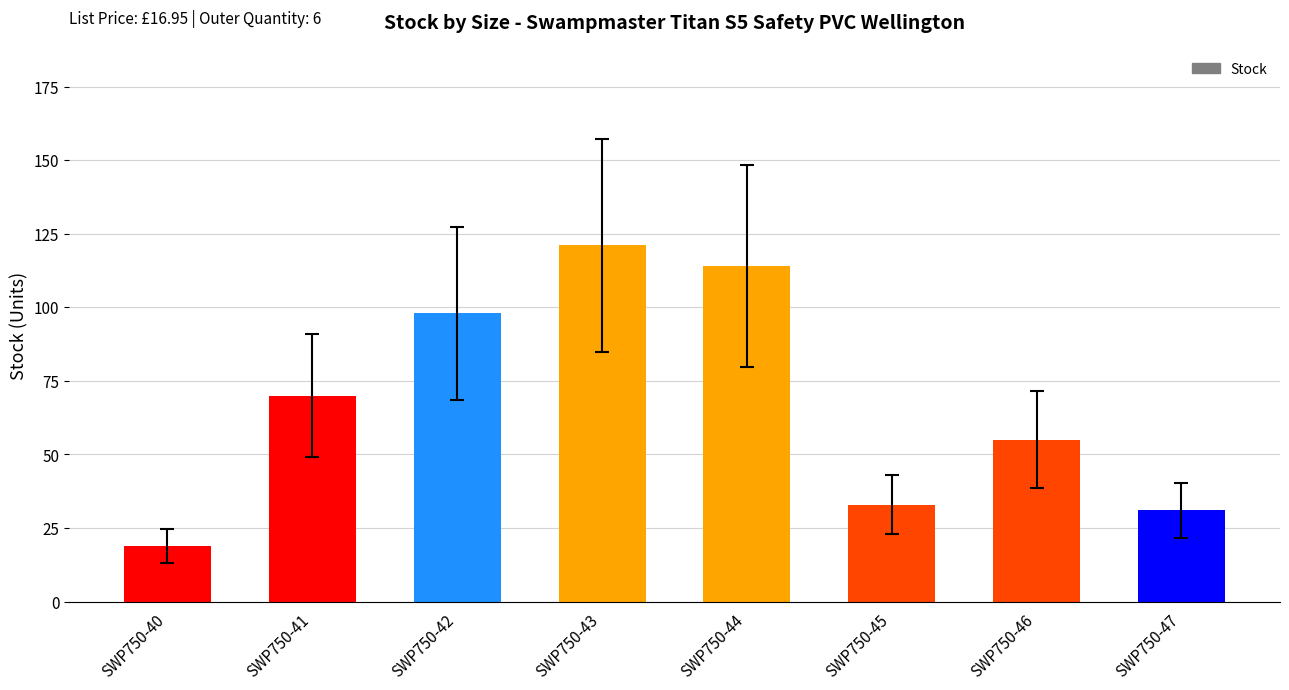

Does the chart contain any negative values?

No